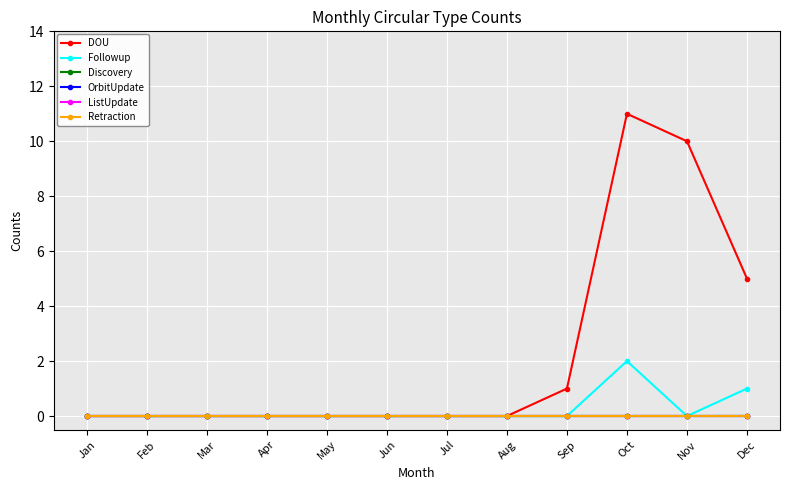

Is it true that OrbitUpdate equals 0 at Jan?

True